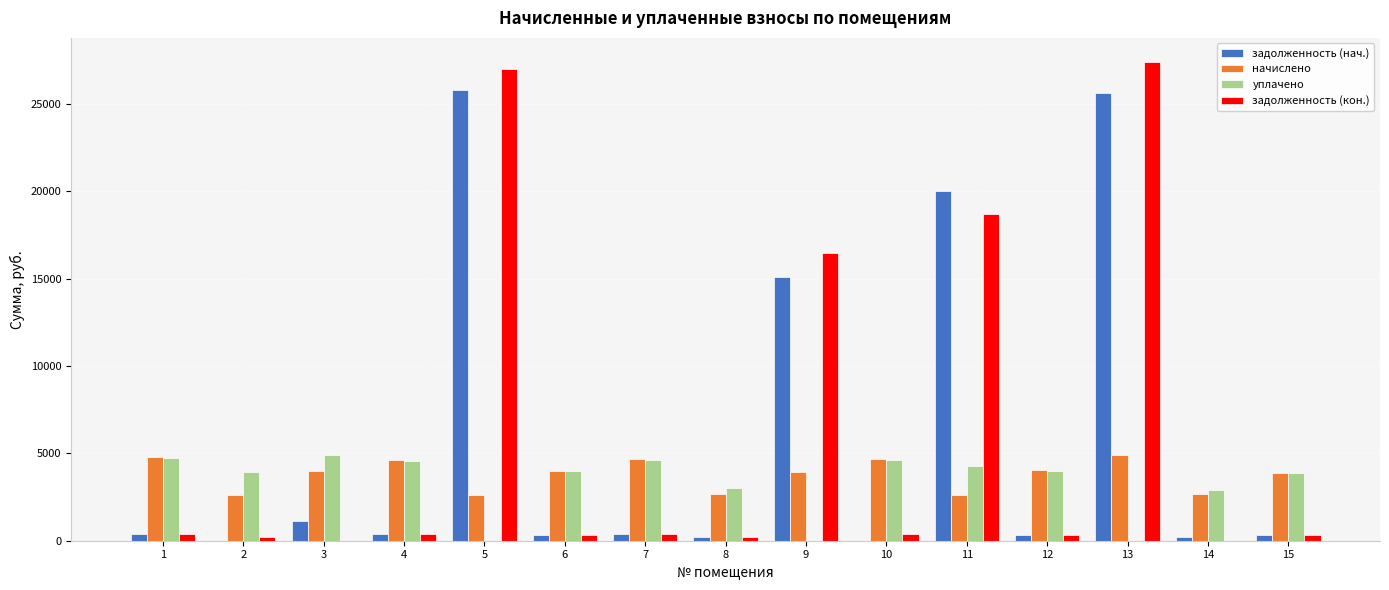

What is the highest value of the начислено series?

4883.2